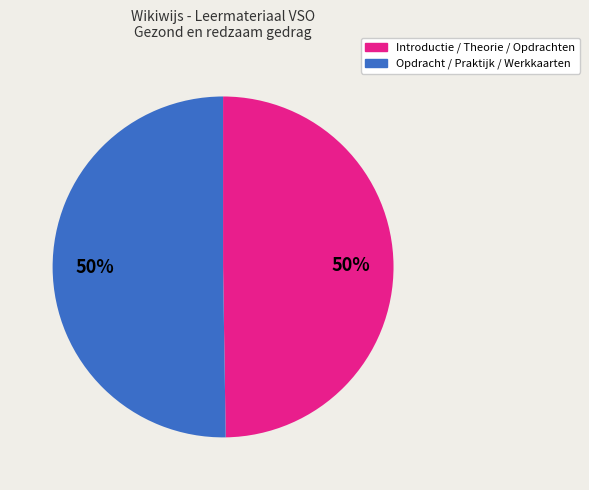

To the nearest percent, what is the average slice percentage?

50%